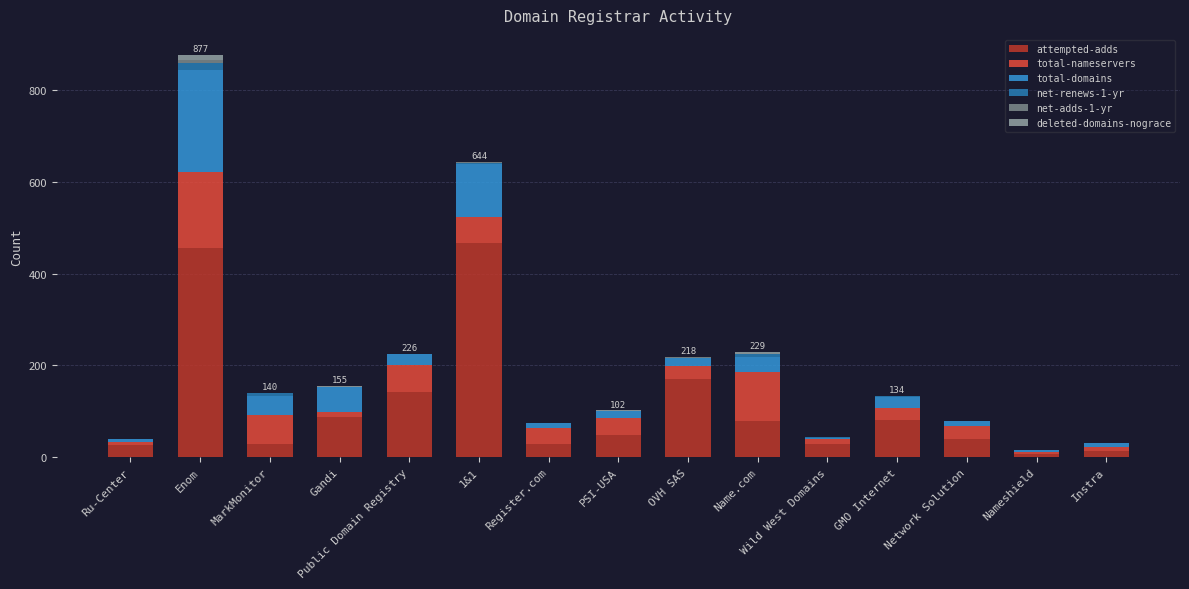

Count the number of data series in this chart.

6